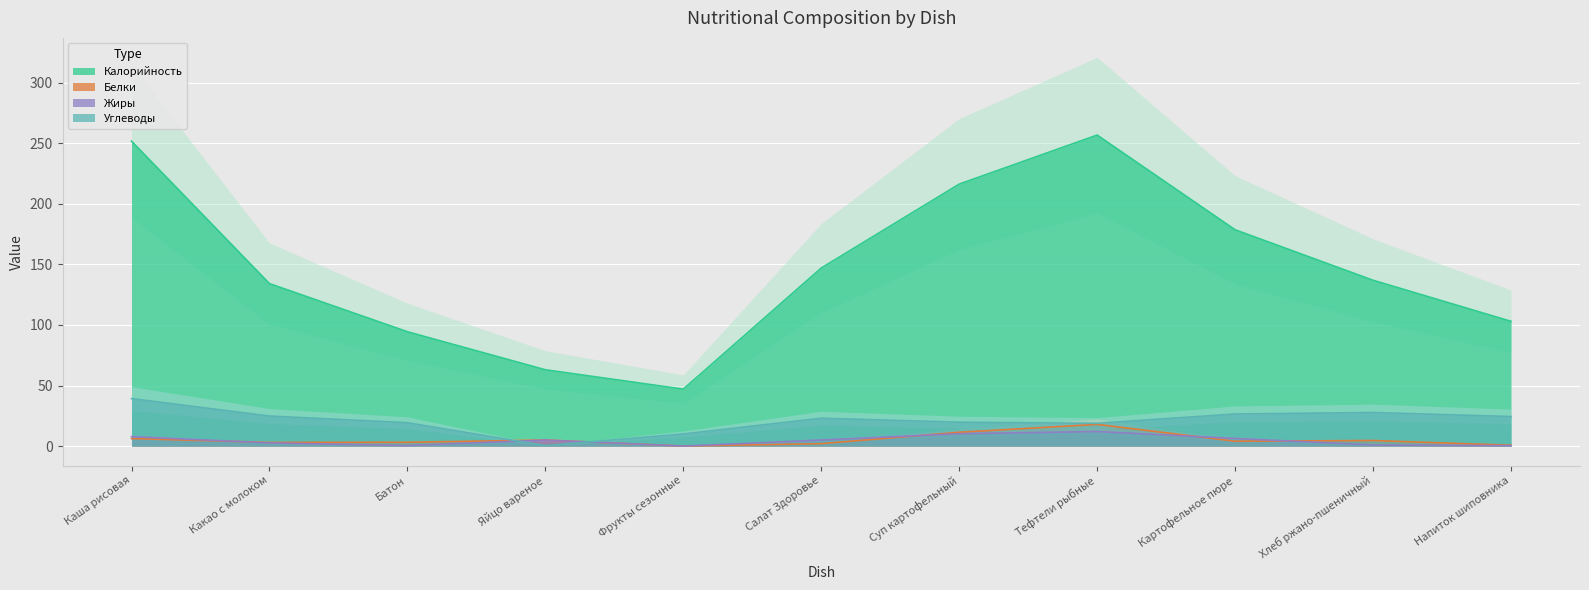

Reading left to right, extract all data points from this chart.

Калорийность: Каша рисовая=251.8	Какао с молоком=134.2	Батон=94.4	Яйцо вареное=63.0	Фрукты сезонные=47.0	Салат Здоровье=147.0	Суп картофельный=216.3	Тефтели рыбные=256.8	Картофельное пюре=178.6	Хлеб ржано-пшеничный=136.9	Напиток шиповника=103.0
Белки: Каша рисовая=6.2	Какао с молоком=3.0	Батон=3.2	Яйцо вареное=5.0	Фрукты сезонные=0.0	Салат Здоровье=2.0	Суп картофельный=11.4	Тефтели рыбные=17.9	Картофельное пюре=4.0	Хлеб ржано-пшеничный=4.6	Напиток шиповника=0.7
Жиры: Каша рисовая=7.8	Какао с молоком=2.6	Батон=0.4	Яйцо вареное=5.0	Фрукты сезонные=0.0	Салат Здоровье=5.0	Суп картофельный=10.2	Тефтели рыбные=12.0	Картофельное пюре=6.3	Хлеб ржано-пшеничный=0.9	Напиток шиповника=0.3
Углеводы: Каша рисовая=39.2	Какао с молоком=24.8	Батон=19.3	Яйцо вареное=0.4	Фрукты сезонные=10.0	Салат Здоровье=23.0	Суп картофельный=19.7	Тефтели рыбные=18.8	Картофельное пюре=26.5	Хлеб ржано-пшеничный=27.7	Напиток шиповника=24.4